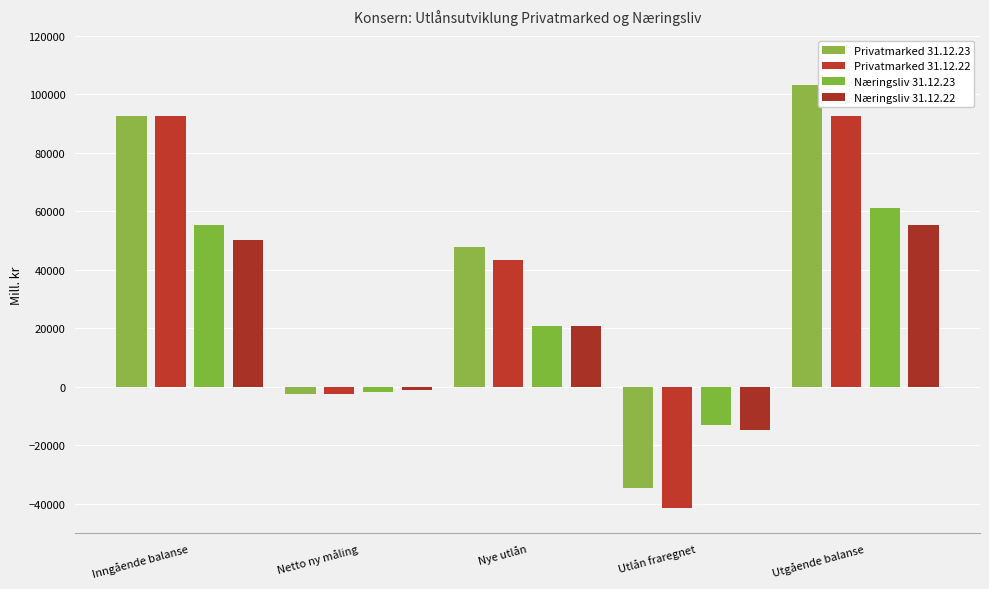

The Privatmarked 31.12.22 series shows -28571 at Utlån fraregnet. True or false?

False